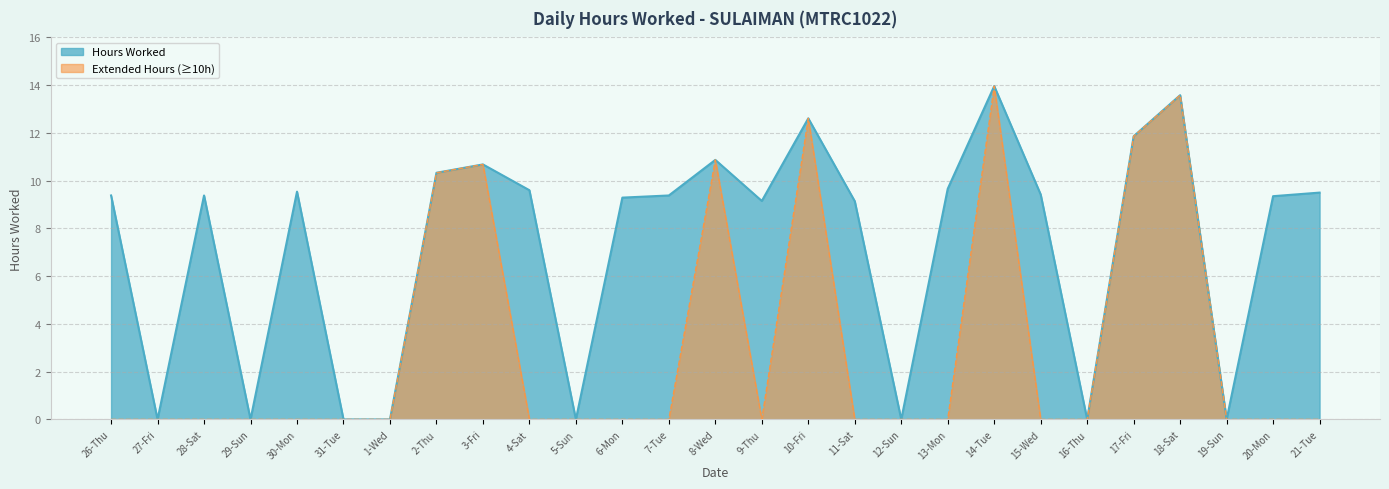

What is the label of the 12th point from the left?

6-Mon